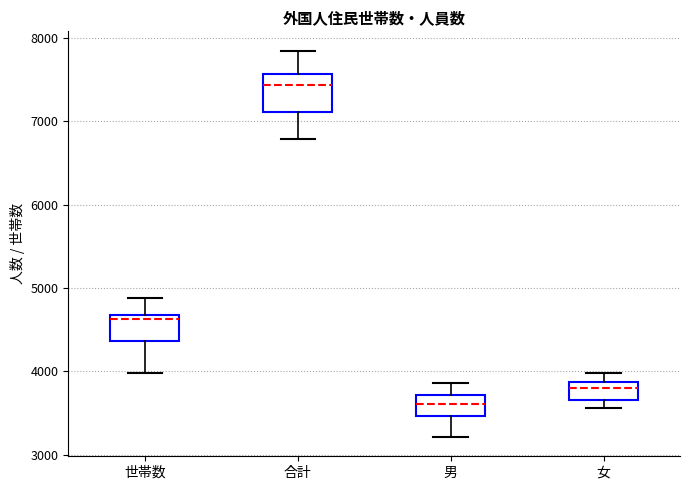

Which box's median line is the lowest?

男